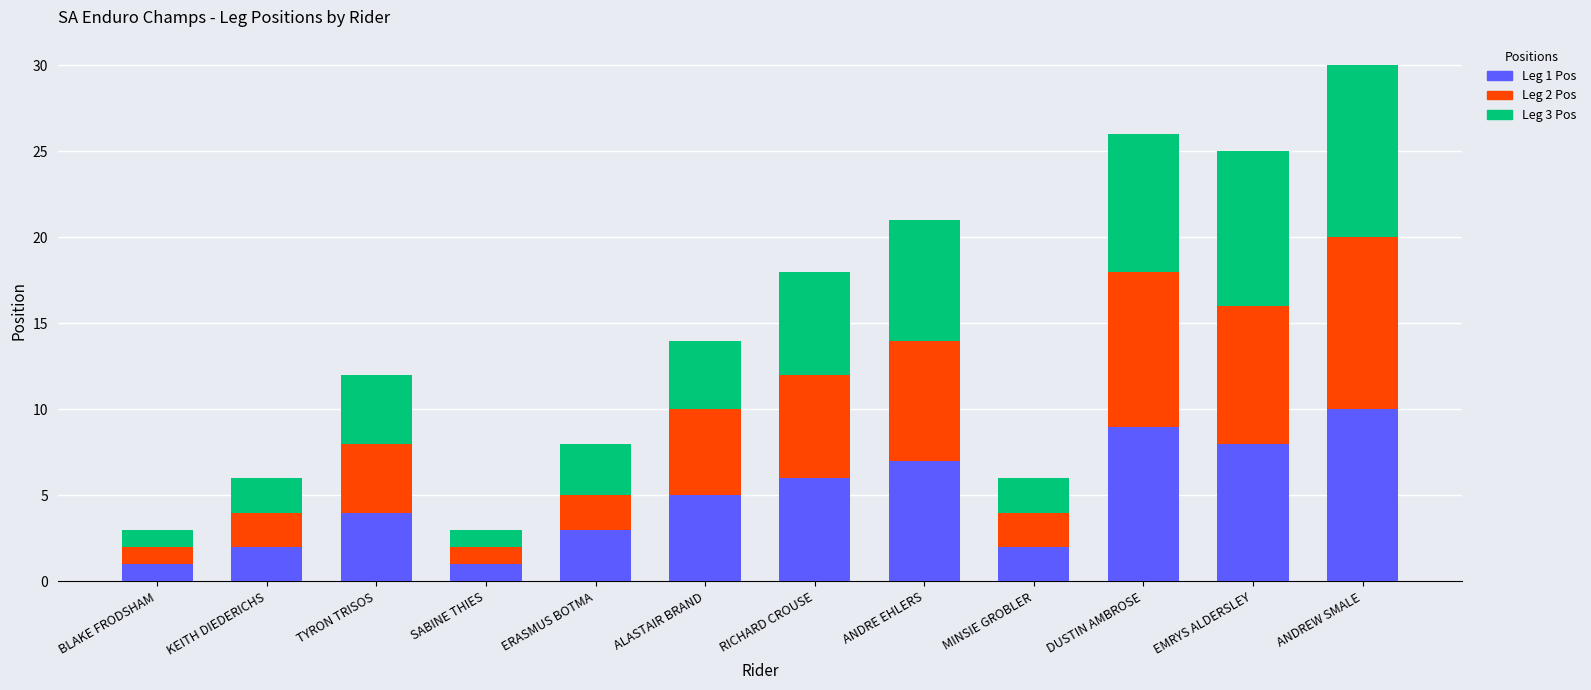

At which label does Leg 1 Pos reach its peak?

ANDREW SMALE